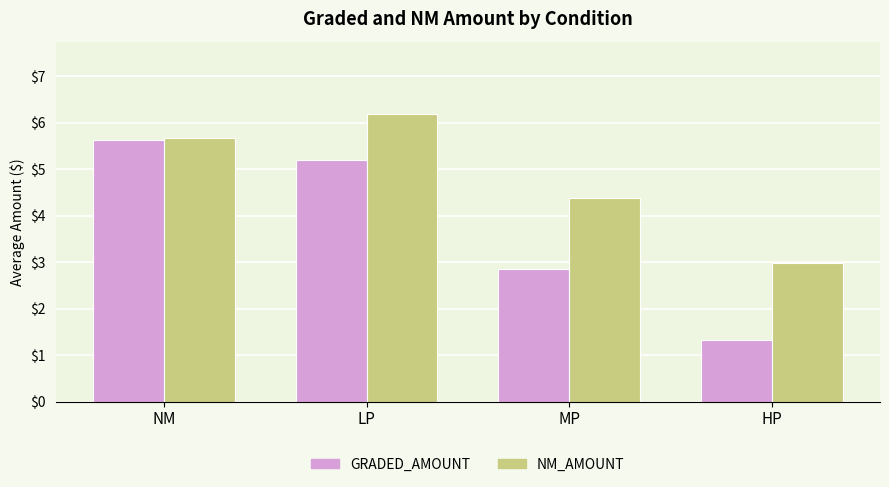

At which category does the chart reach its peak across all series?

LP